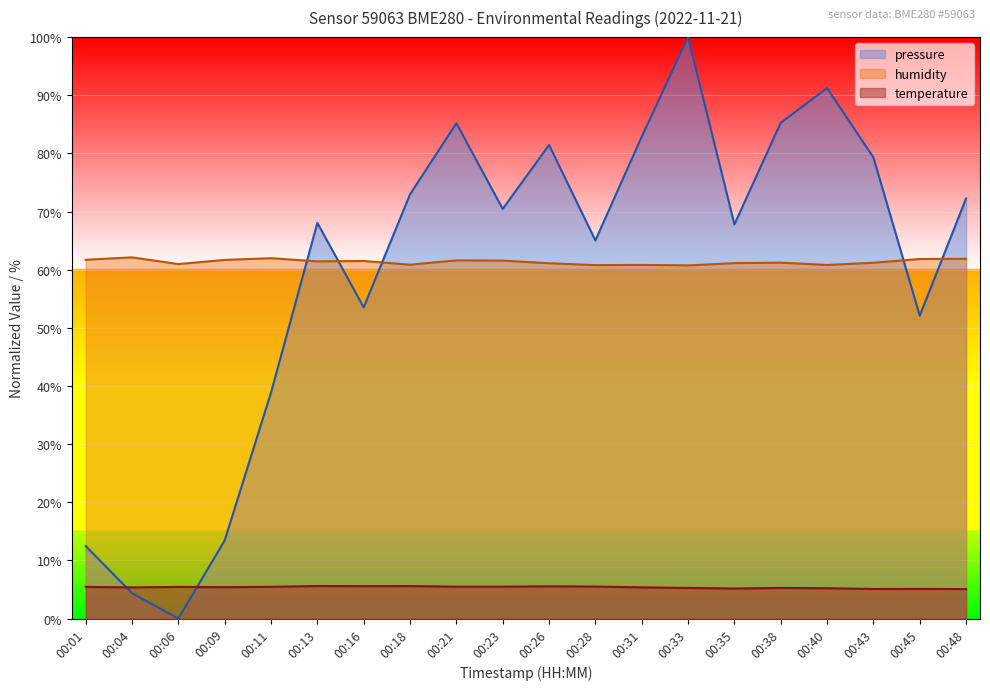

Count the number of data series in this chart.

3